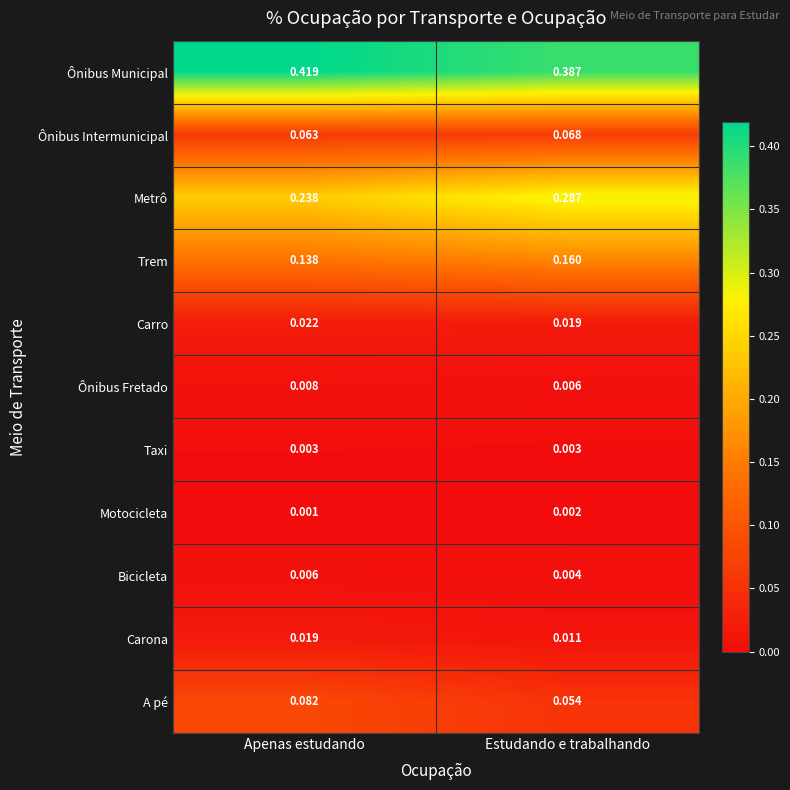

List the labels in order of Ônibus Fretado value, smallest first.

Estudando e trabalhando, Apenas estudando